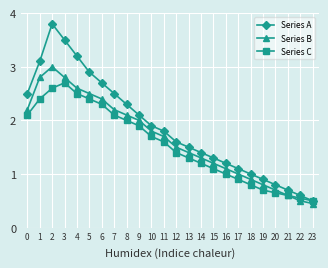

Read the Series A value at 7.

2.5